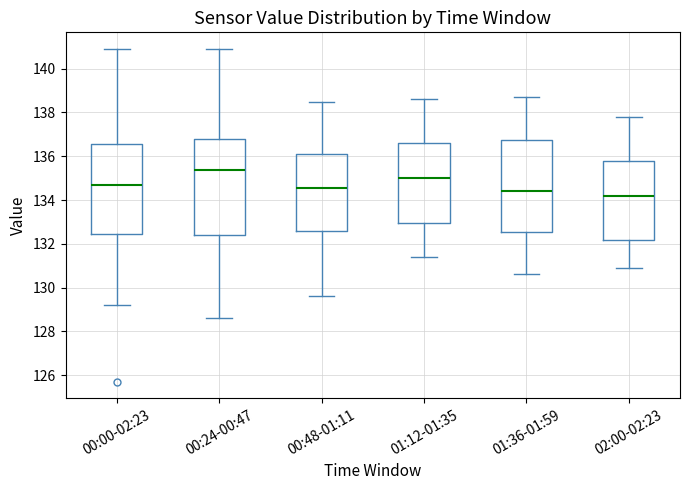

Which box has the lowest median line?

02:00-02:23